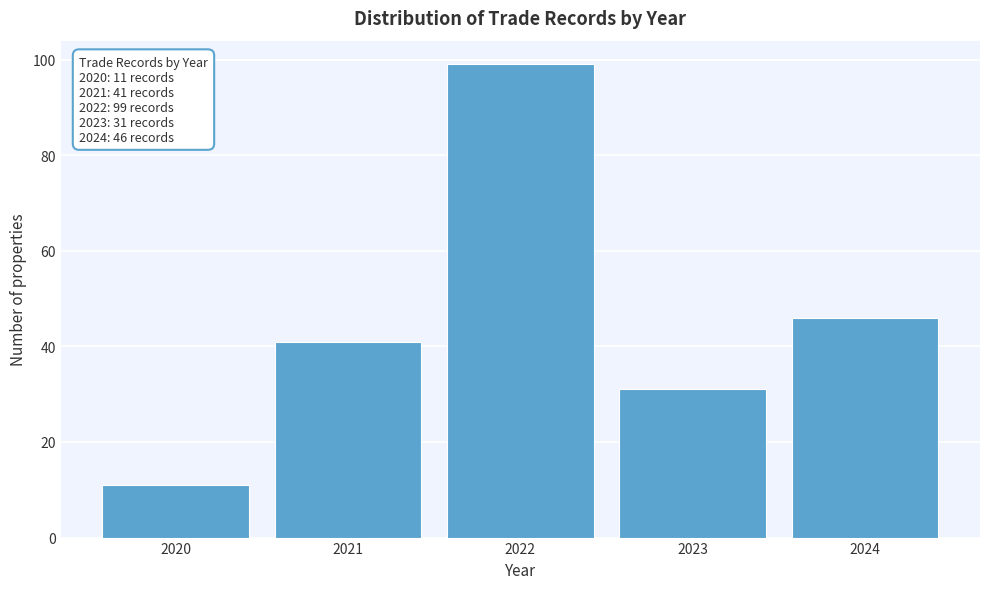

Over which range of the x-axis is the bar tallest?

2021.5 to 2022.5